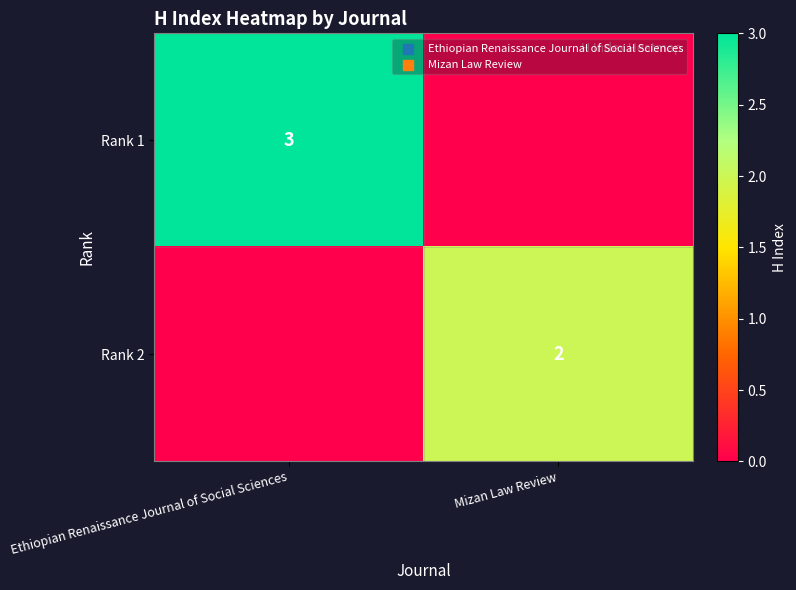

Is the value of Rank 1 at Ethiopian Renaissance Journal of Social Sciences greater than the value of Rank 2 at Mizan Law Review?

Yes